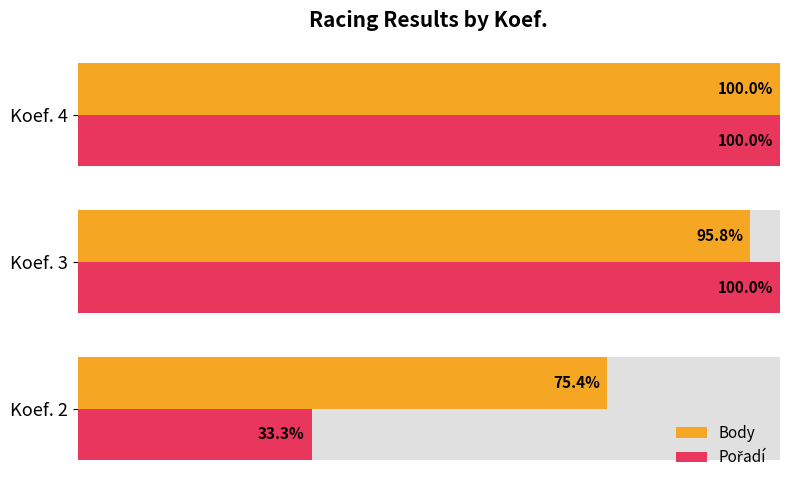

Which series has the largest total across all categories?

Body